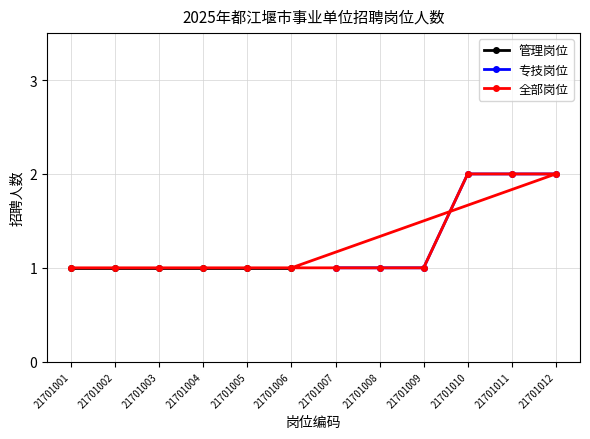

What is the greatest value displayed?

2